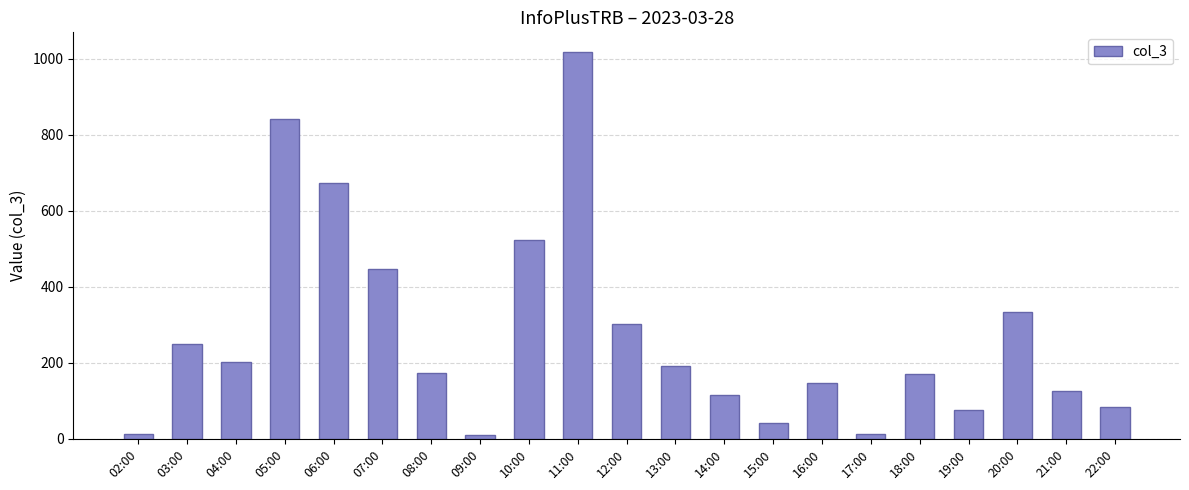

What is the change in value from 07:00 to 11:00?

+573